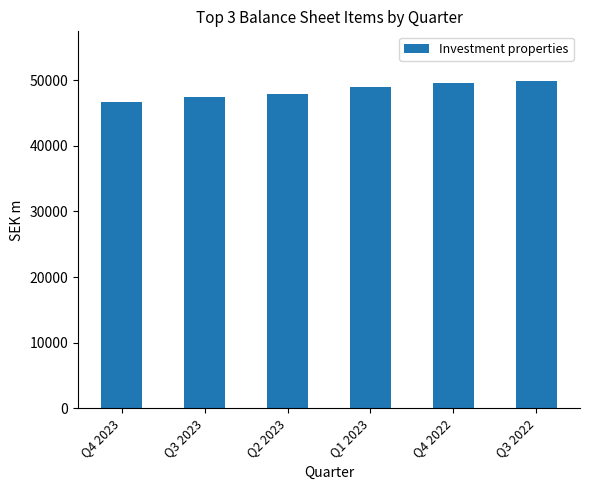

Approximately how many times larger is the value at Q2 2023 compared to Q3 2022?

1.0